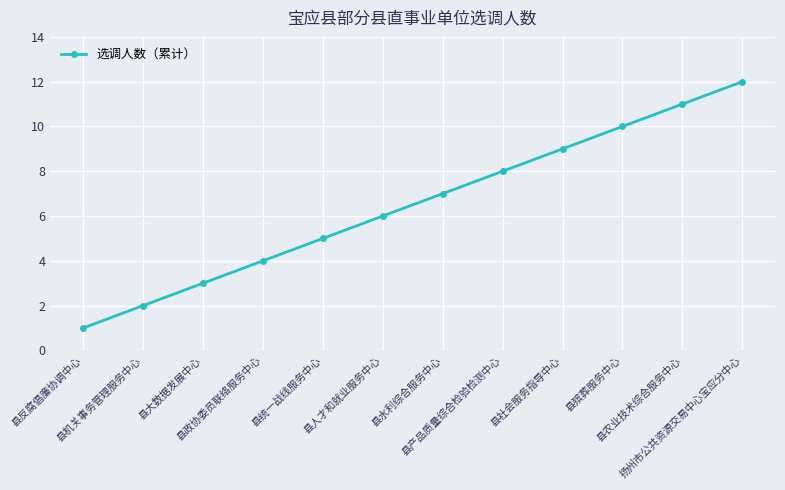

What is the greatest value displayed?

12